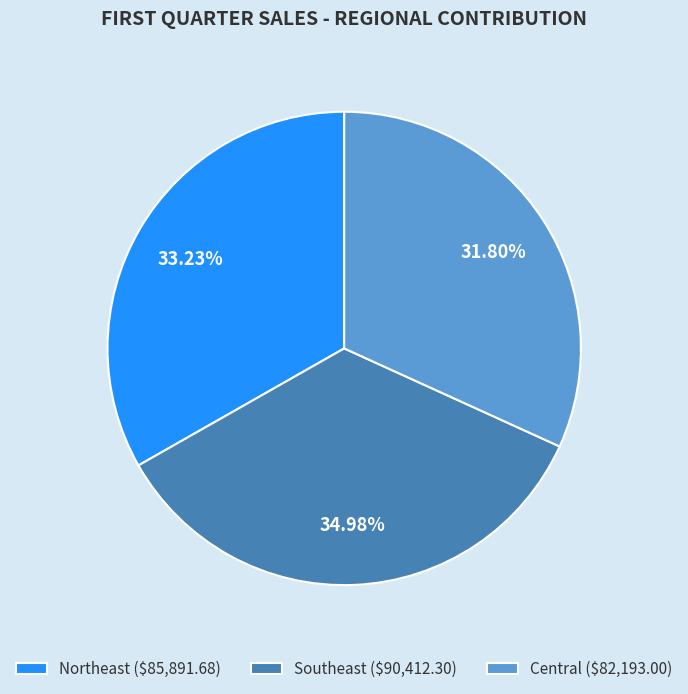

What is the ratio of the value at Northeast to the value at Central?

1.0